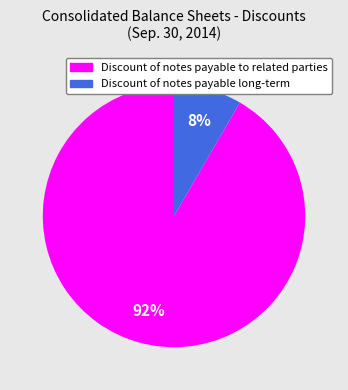

Which slice is the smallest?

Discount of notes payable long-term